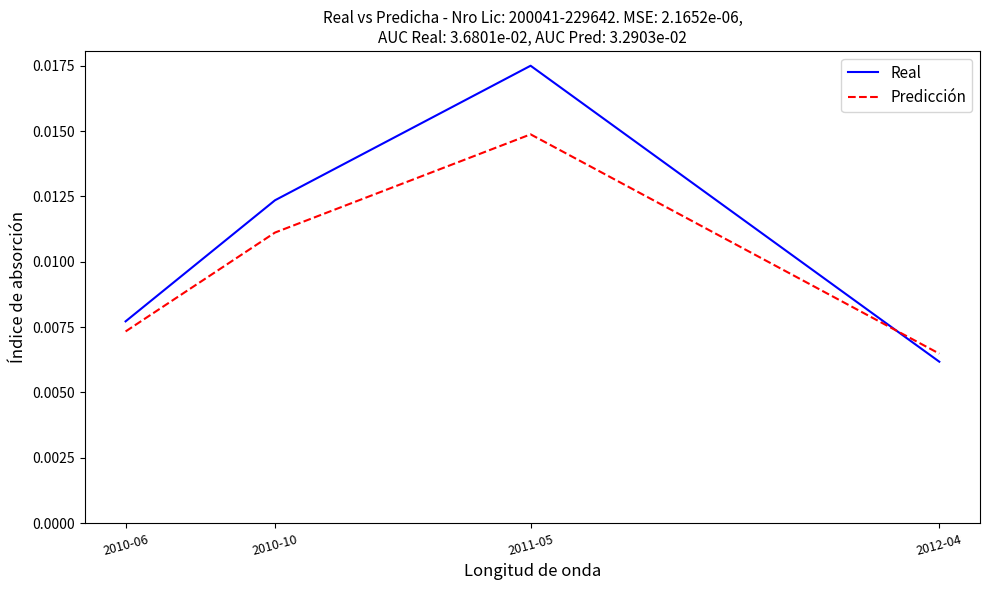

Where is Predicción nearest to the value 0?

2012-04